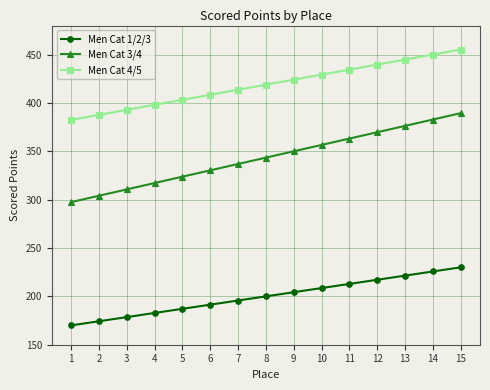

True or false: Men Cat 4/5 and Men Cat 1/2/3 intersect in this chart.

False